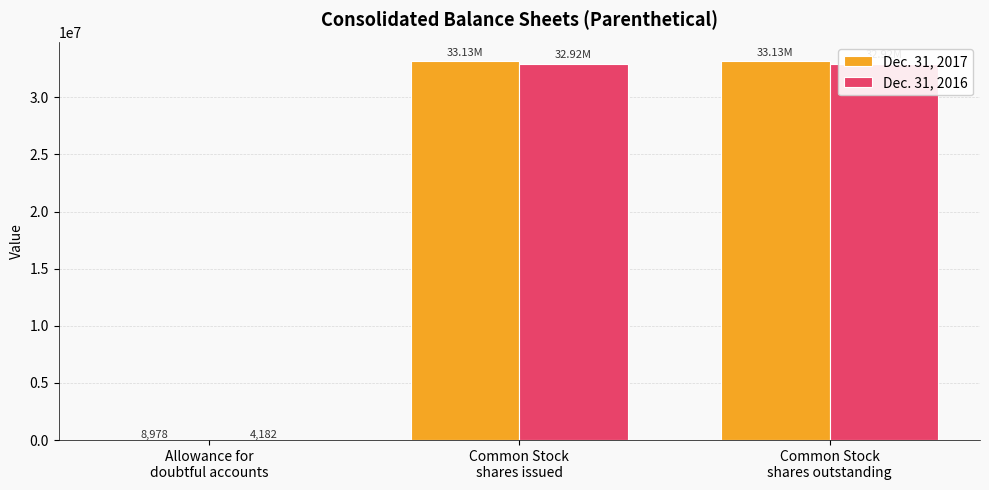

What is the total value across all series at Allowance for
doubtful accounts?

13160